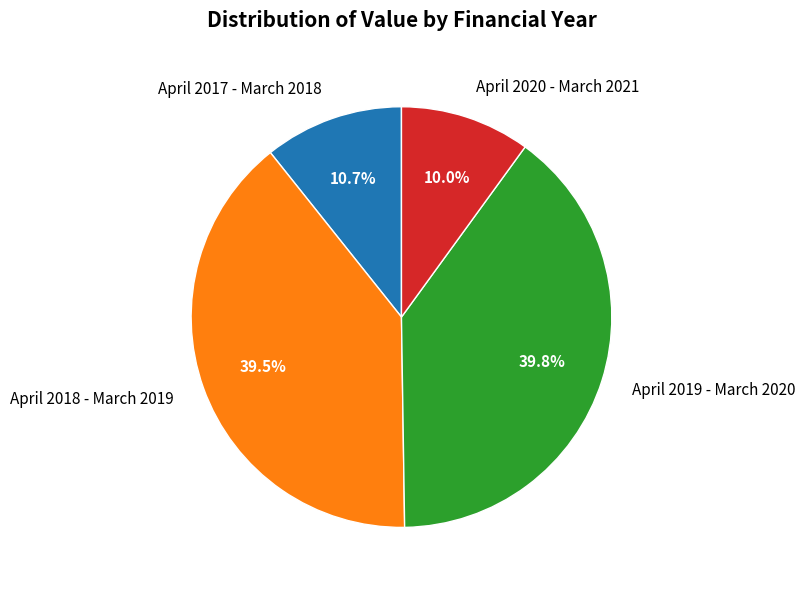

How much of the chart is everything except April 2019 - March 2020?

60.2%